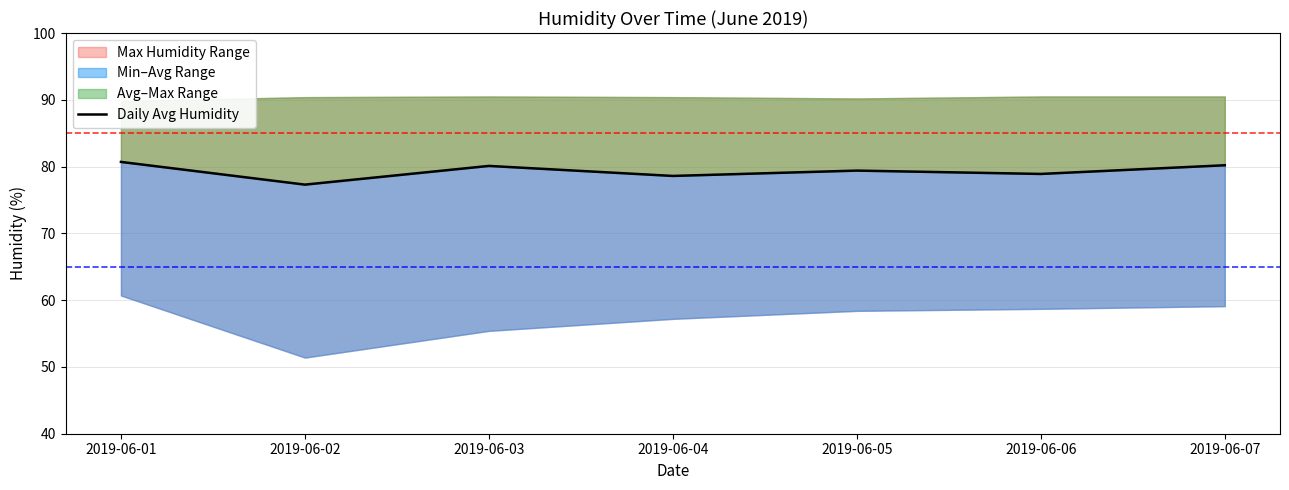

What is the difference between the maximum and minimum values?

3.4